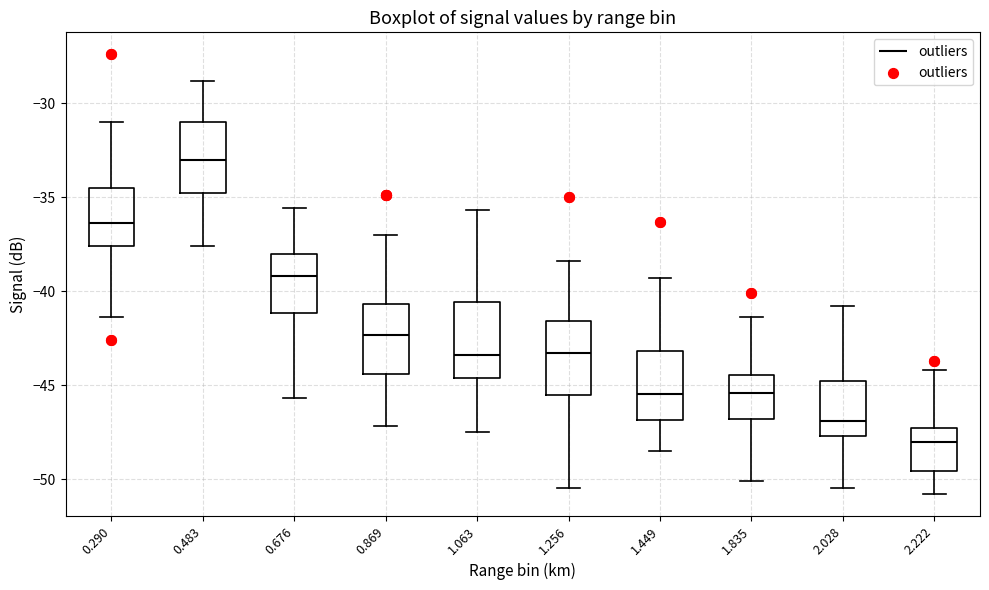

Reading left to right, read every box against the y-axis: the position of its median line, the range the box covers, and the ends of its whiskers. The values are not printed on the chart, so give them approximately, as read against the axis.

0.290: median -36.5, box -37.5 to -34.5, whiskers -41.5 to -31.0
0.483: median -33.0, box -35.0 to -31.0, whiskers -37.5 to -29.0
0.676: median -39.0, box -41.0 to -38.0, whiskers -45.5 to -35.5
0.869: median -42.5, box -44.5 to -40.5, whiskers -47.0 to -37.0
1.063: median -43.5, box -44.5 to -40.5, whiskers -47.5 to -35.5
1.256: median -43.5, box -45.5 to -41.5, whiskers -50.5 to -38.5
1.449: median -45.5, box -47.0 to -43.0, whiskers -48.5 to -39.5
1.835: median -45.5, box -47.0 to -44.5, whiskers -50.0 to -41.5
2.028: median -47.0, box -47.5 to -45.0, whiskers -50.5 to -41.0
2.222: median -48.0, box -49.5 to -47.5, whiskers -51.0 to -44.0